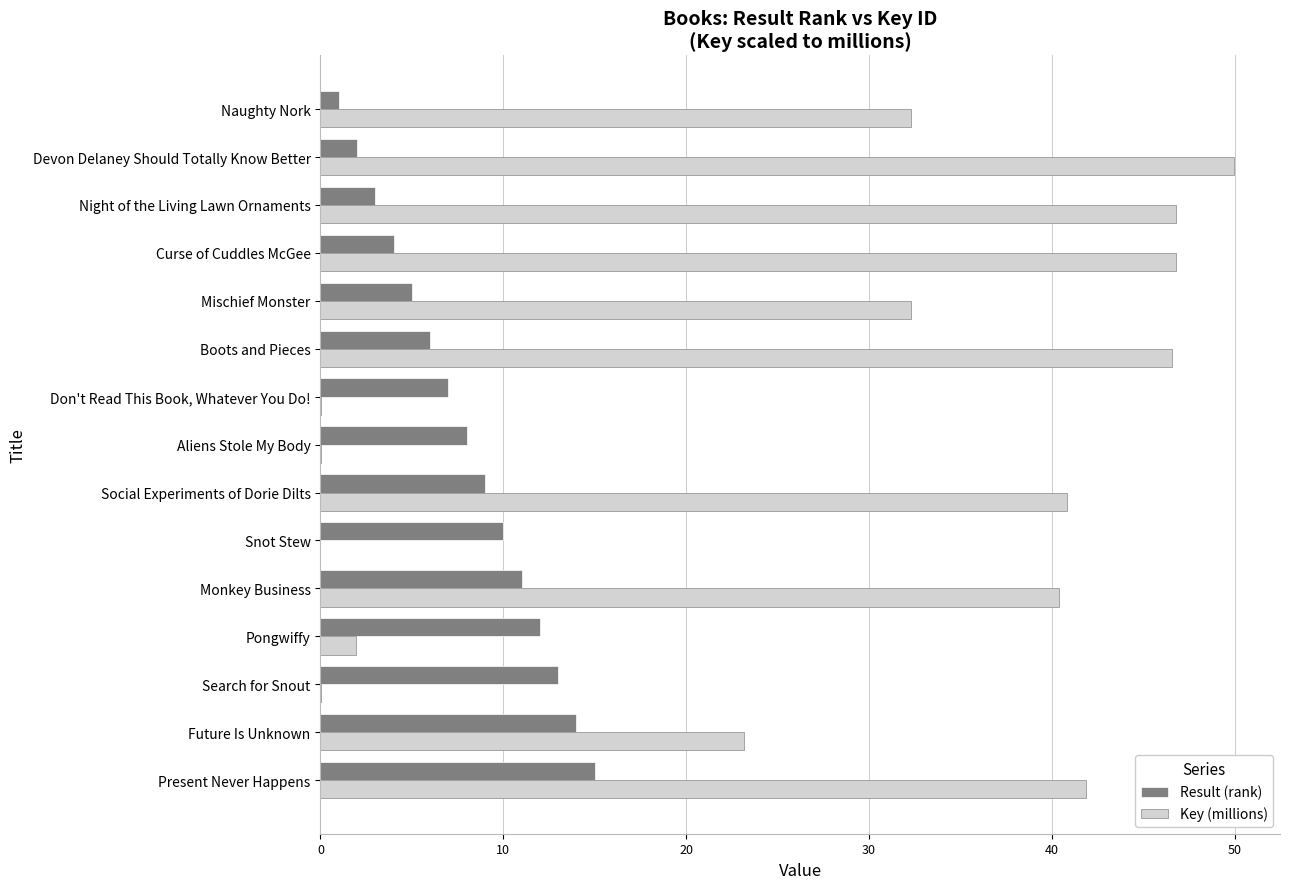

Which series changed the most between Naughty Nork and Social Experiments of Dorie Dilts?

Key (millions)